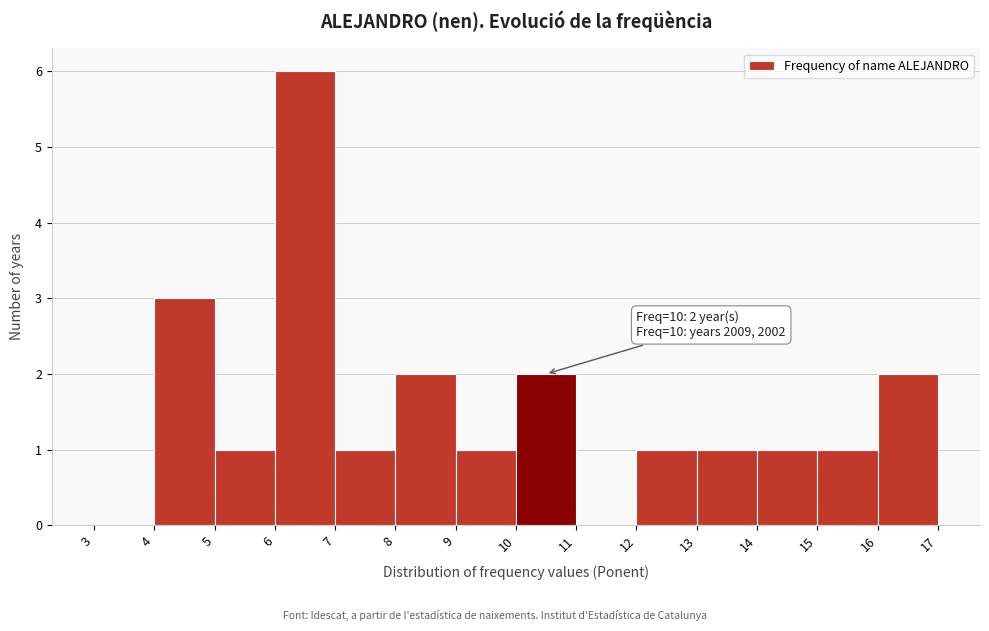

Which range on the x-axis has the tallest bar?

6 to 7